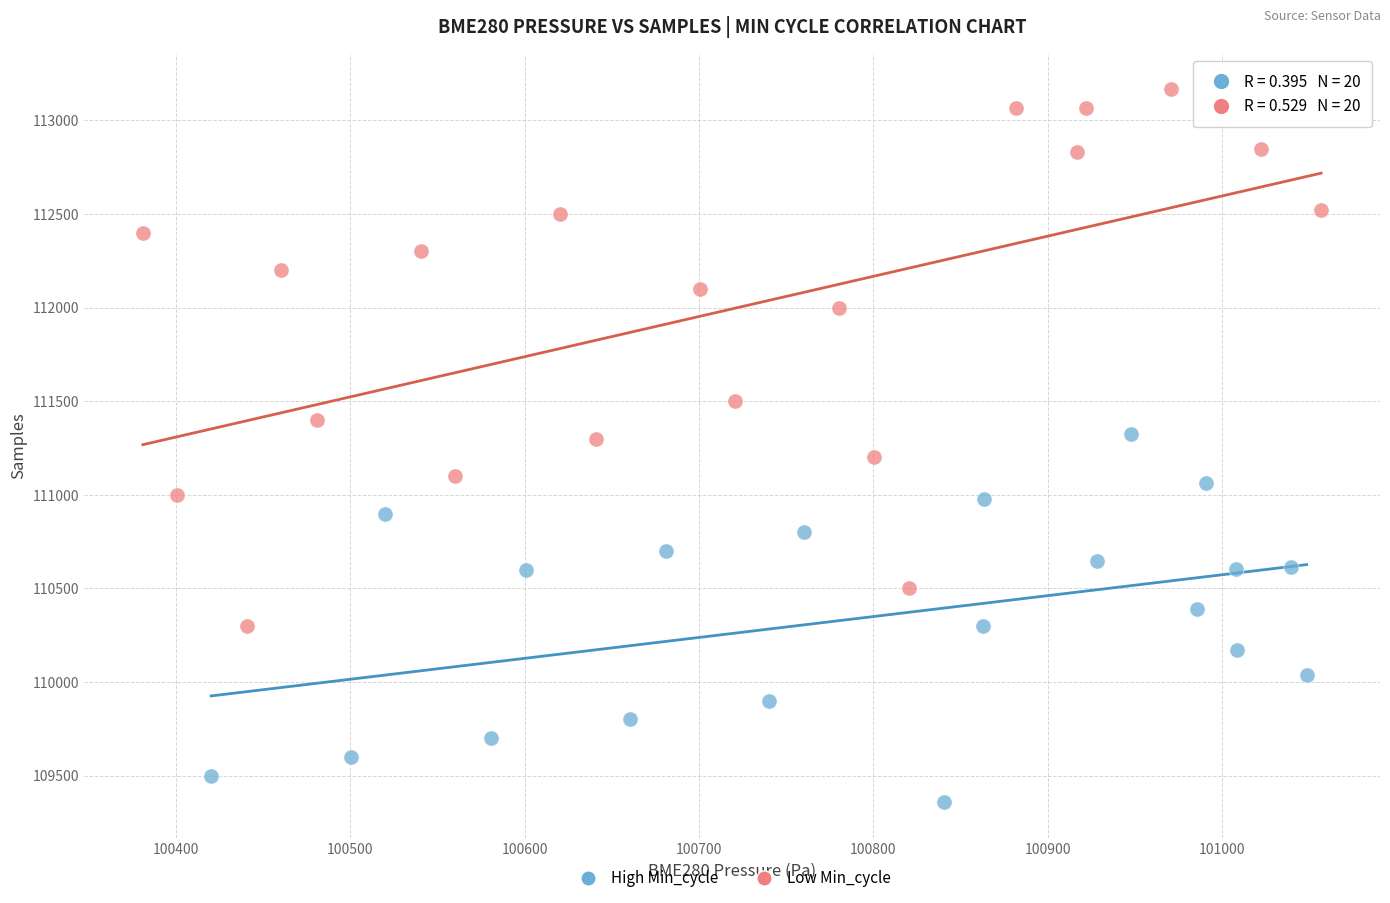

What are all the series names shown in the legend?

High Min_cycle, Low Min_cycle